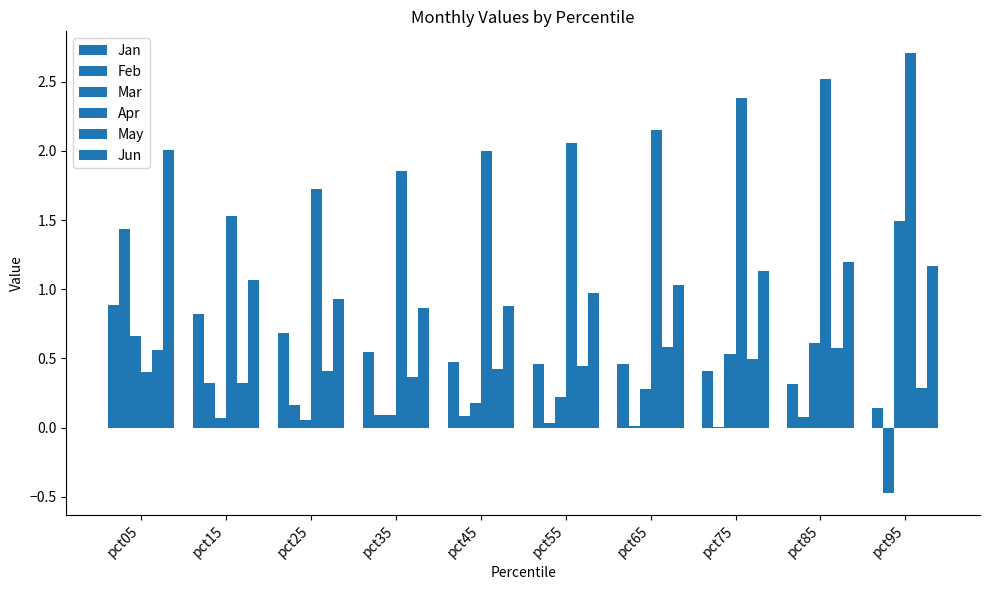

Reading right to left, transcribe all the data shown in this chart.

Jan: 0.1	0.3	0.4	0.5	0.5	0.5	0.5	0.7	0.8	0.9
Feb: -0.5	0.1	0.0	0.0	0.0	0.1	0.1	0.2	0.3	1.4
Mar: 1.5	0.6	0.5	0.3	0.2	0.2	0.1	0.1	0.1	0.7
Apr: 2.7	2.5	2.4	2.2	2.1	2.0	1.9	1.7	1.5	0.4
May: 0.3	0.6	0.5	0.6	0.4	0.4	0.4	0.4	0.3	0.6
Jun: 1.2	1.2	1.1	1.0	1.0	0.9	0.9	0.9	1.1	2.0